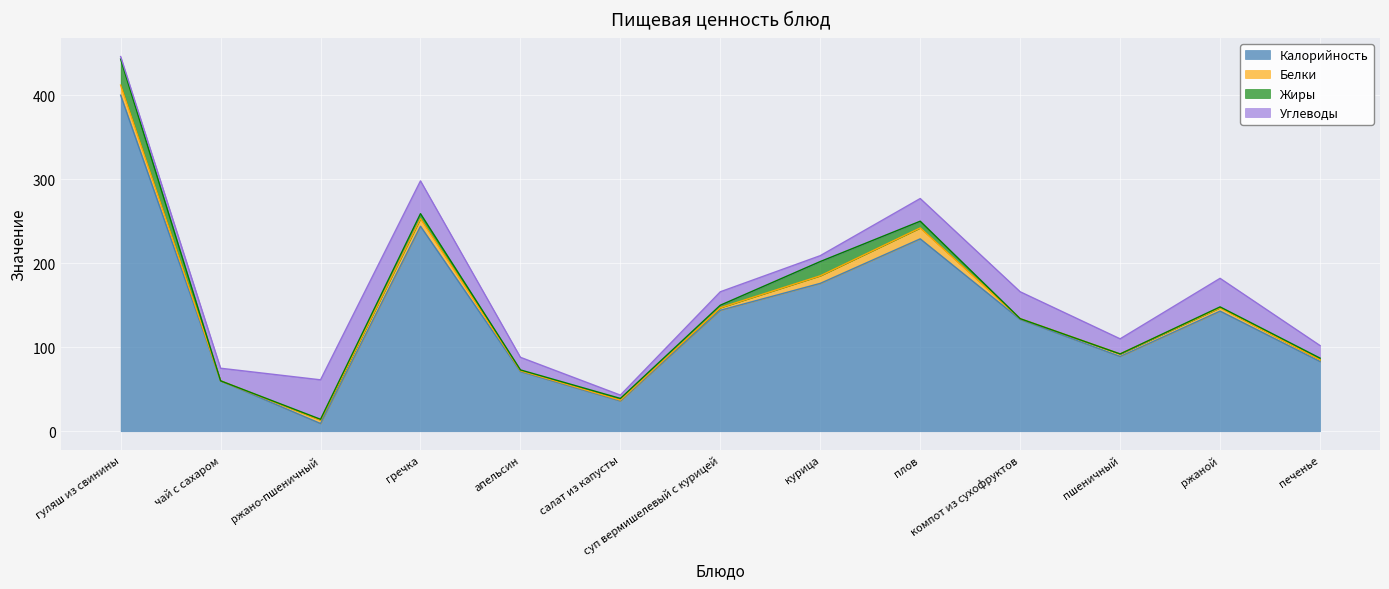

What is the minimum value for Углеводы?

3.0